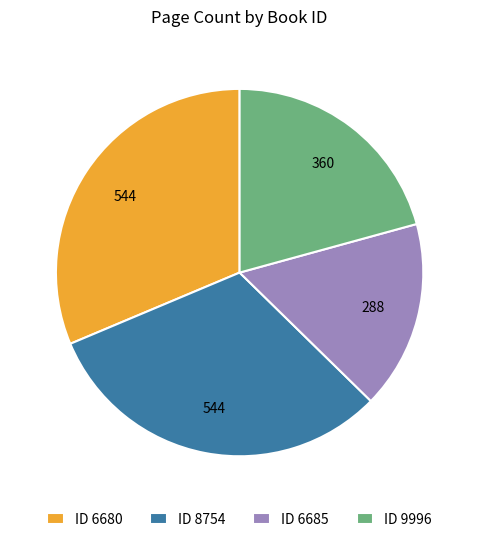

What is the ratio of the value at ID 6680 to the value at ID 6685?

1.9